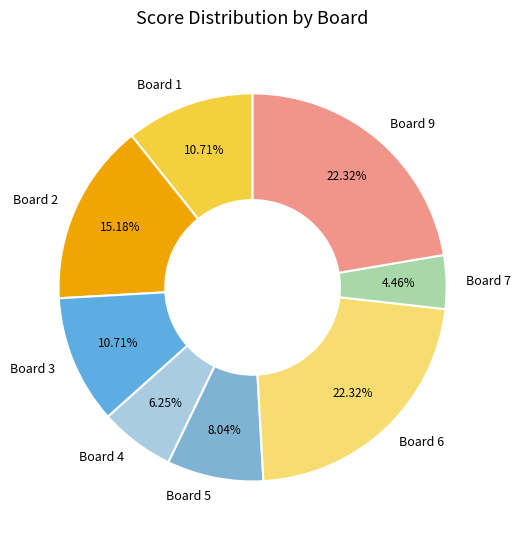

Does Board 5 account for over 50% of the chart?

No